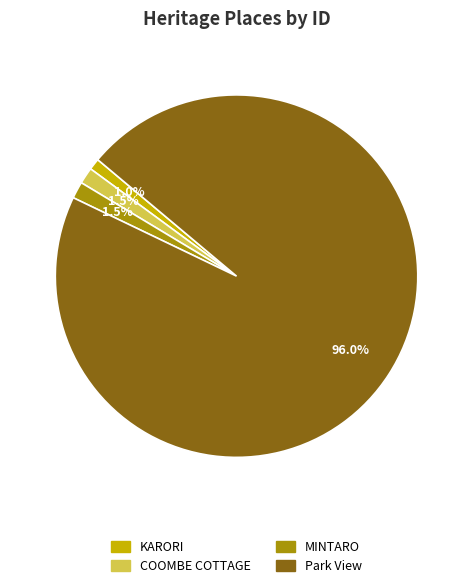

True or false: KARORI accounts for 1% of the total.

True